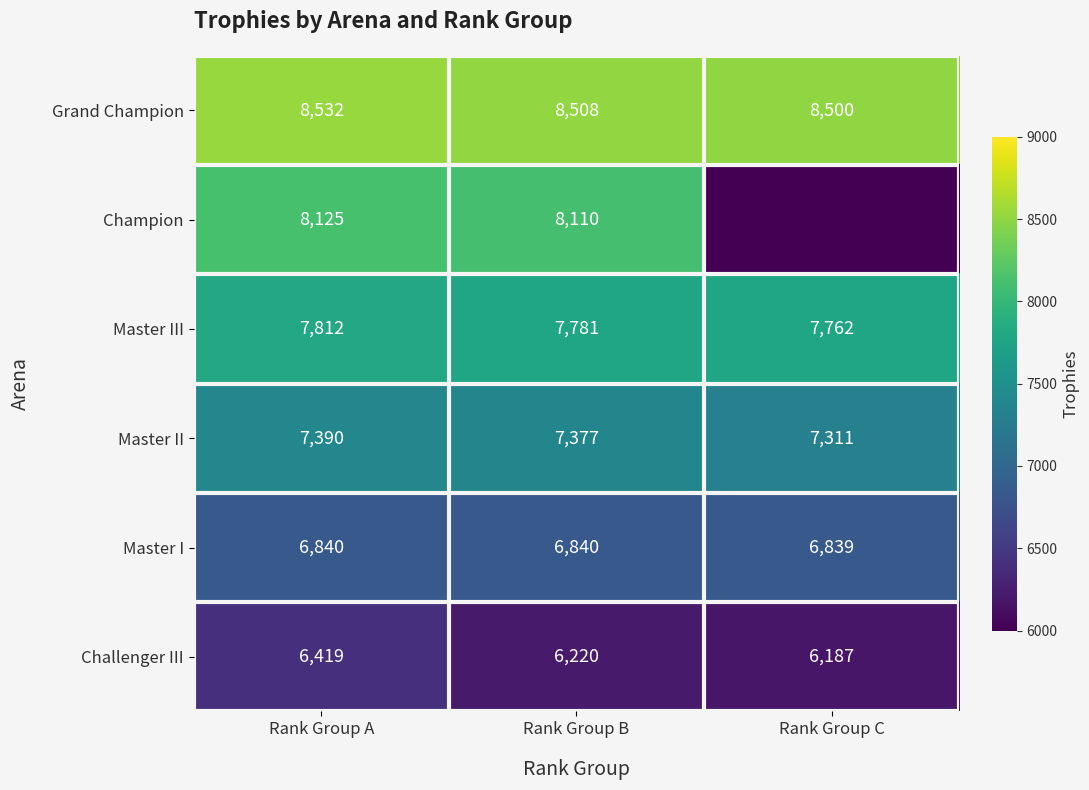

What is the minimum value for Grand Champion?

8500